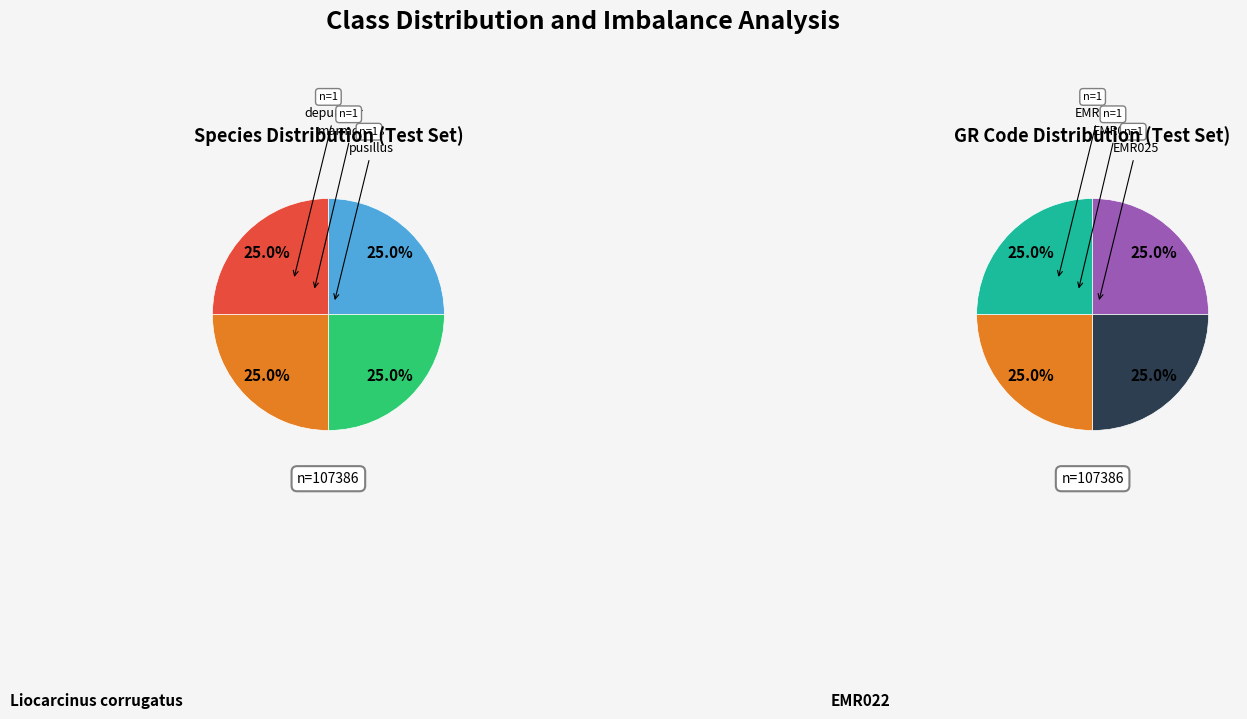

Count the number of slices in the pie.

4